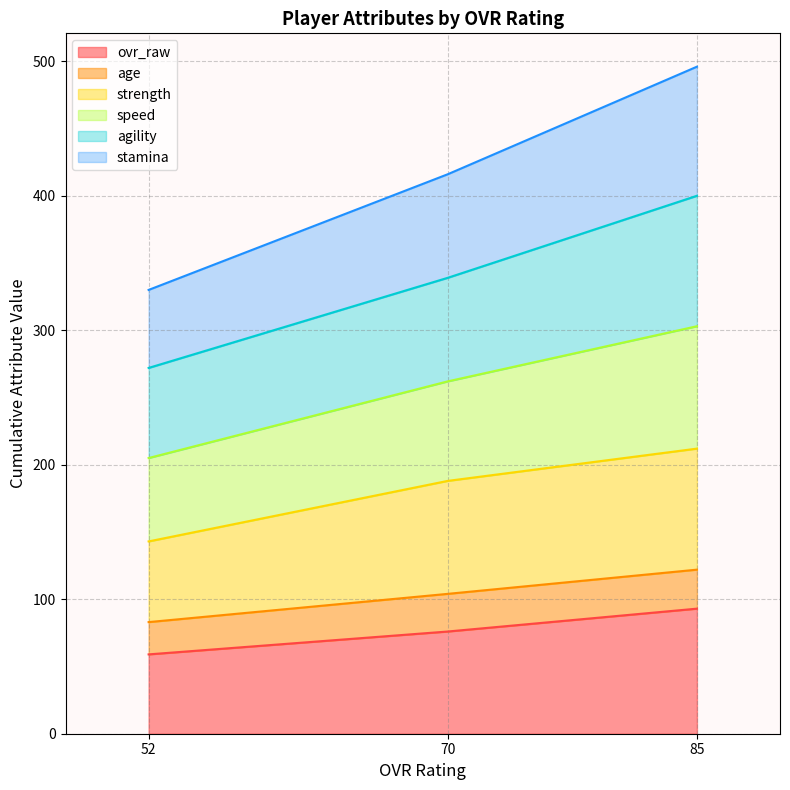

How many ovr_raw values are between 59 and 93?

3